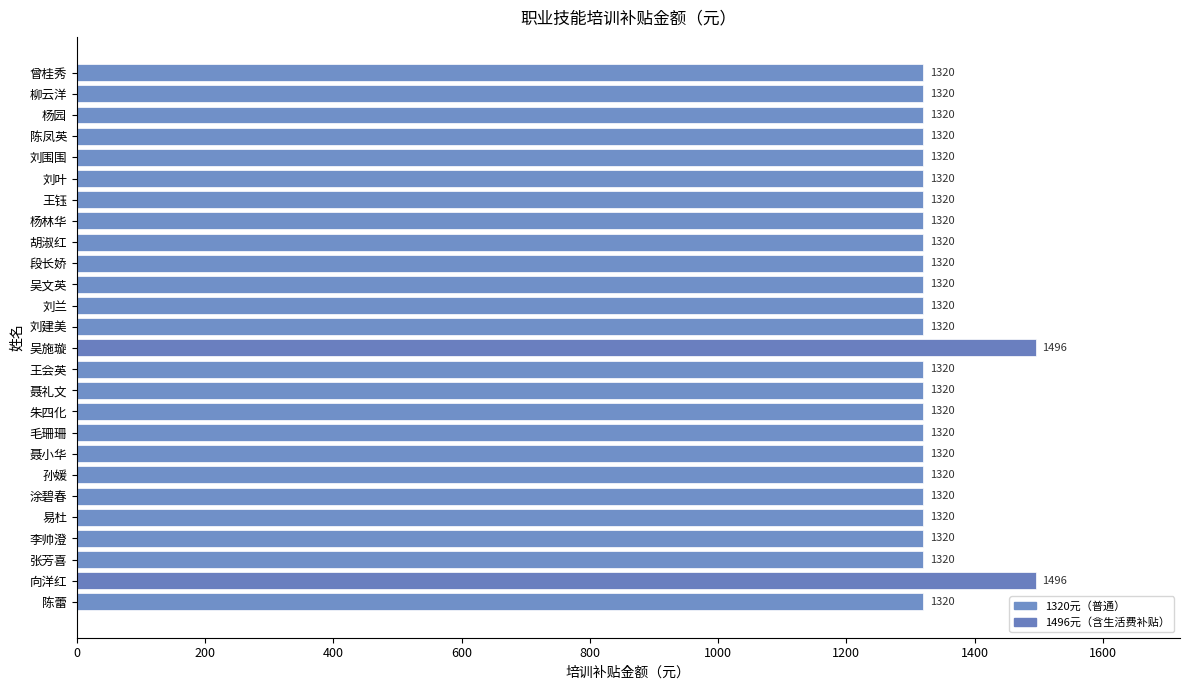

Reading top to bottom, transcribe all the data shown in this chart.

曾桂秀=1320	柳云洋=1320	杨园=1320	陈凤英=1320	刘围围=1320	刘叶=1320	王钰=1320	杨林华=1320	胡淑红=1320	段长娇=1320	吴文英=1320	刘兰=1320	刘建美=1320	吴施璇=1496	王会英=1320	聂礼文=1320	朱四化=1320	毛珊珊=1320	聂小华=1320	孙媛=1320	涂碧春=1320	易杜=1320	李帅澄=1320	张芳喜=1320	向洋红=1496	陈蕾=1320